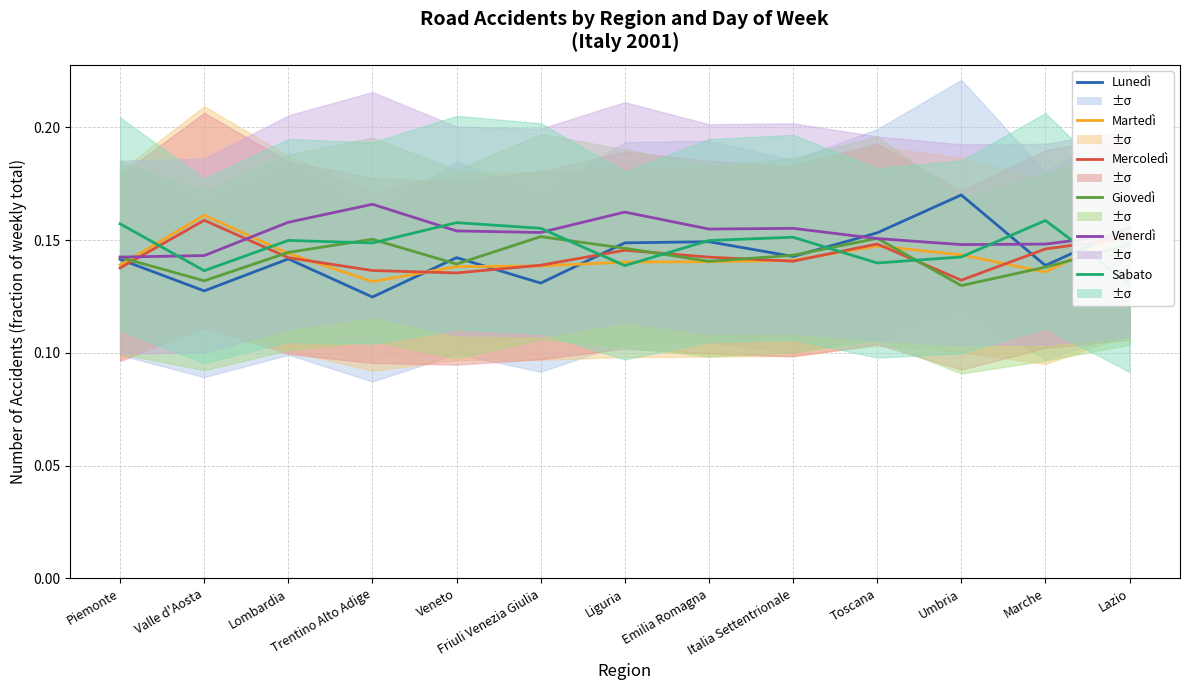

What position from the right is Valle d'Aosta?

12